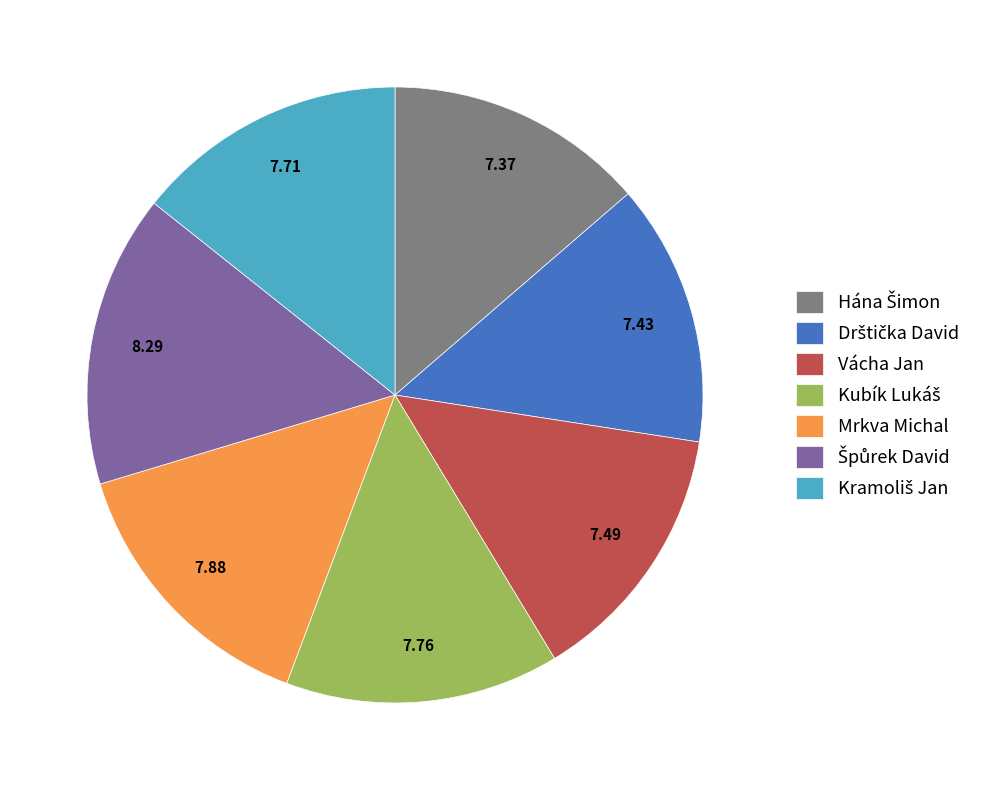

Is there a majority slice in this chart?

No